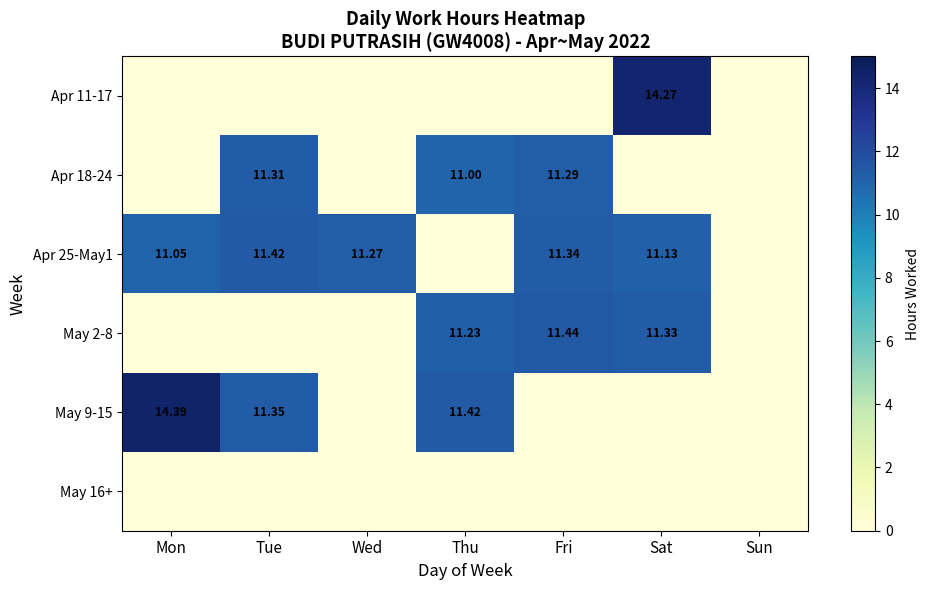

At Sat, list the series in order from smallest to largest.

Apr 18-24, May 9-15, May 16+, Apr 25-May1, May 2-8, Apr 11-17